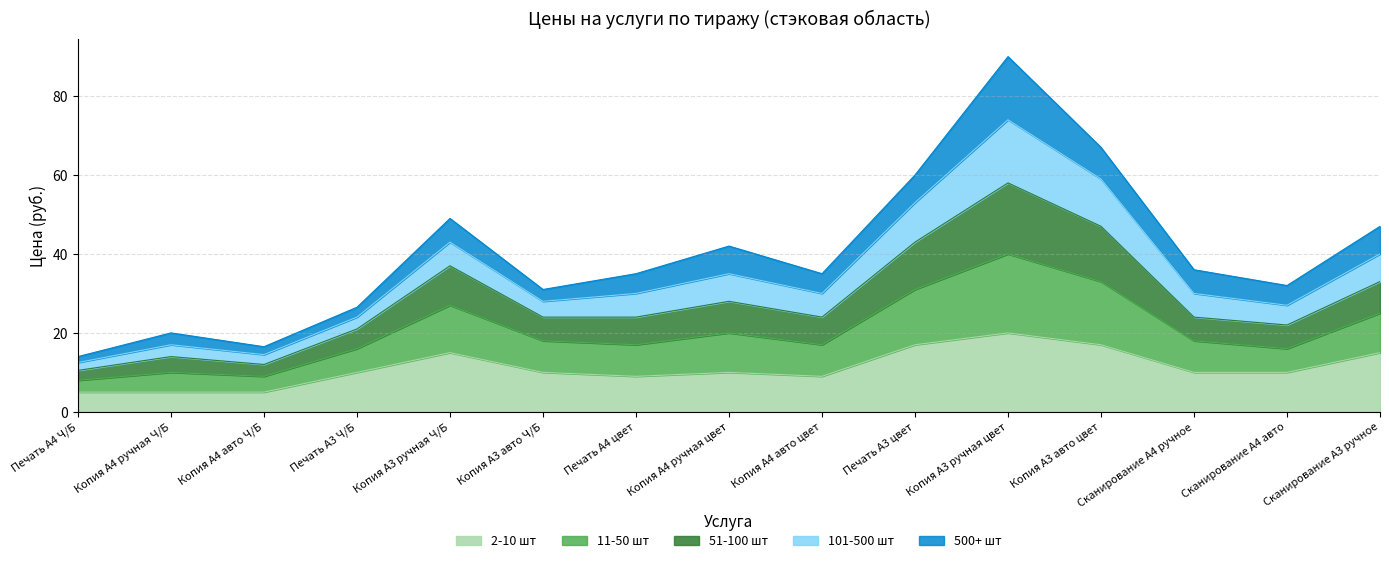

What is the lowest value of the 2-10 шт series?

5.0